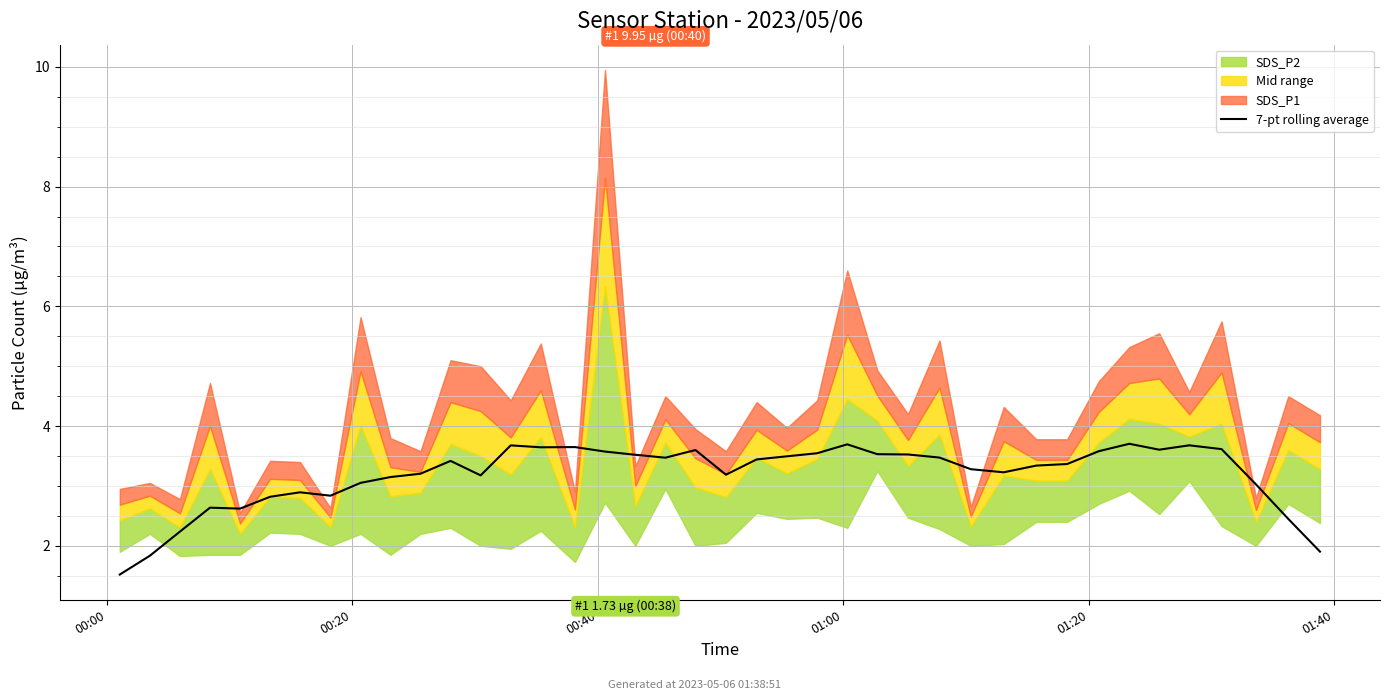

What is the maximum value for 7-pt rolling average?

3.7